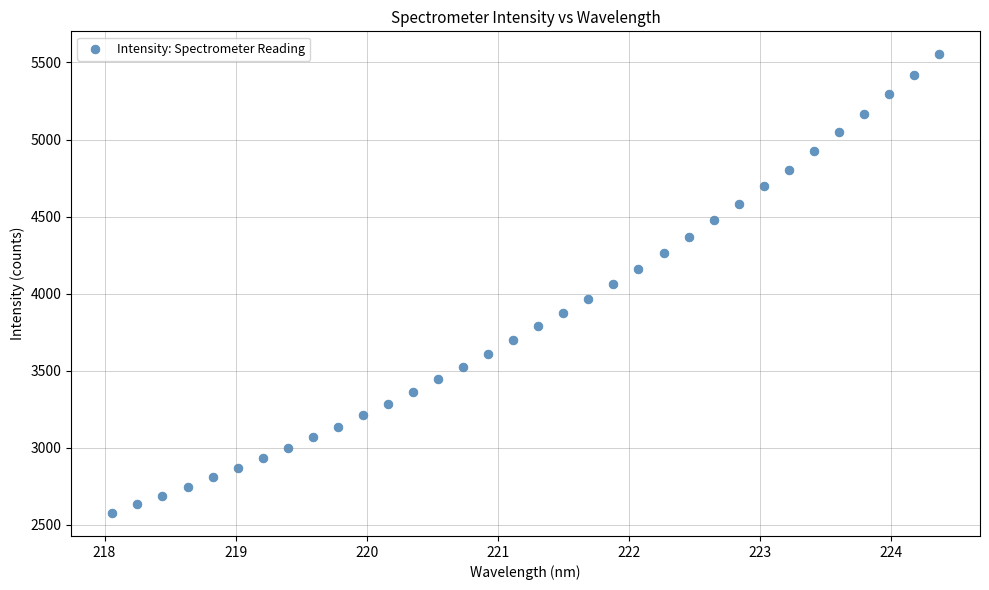

What is the range of Y values (max minus min)?

2978.9